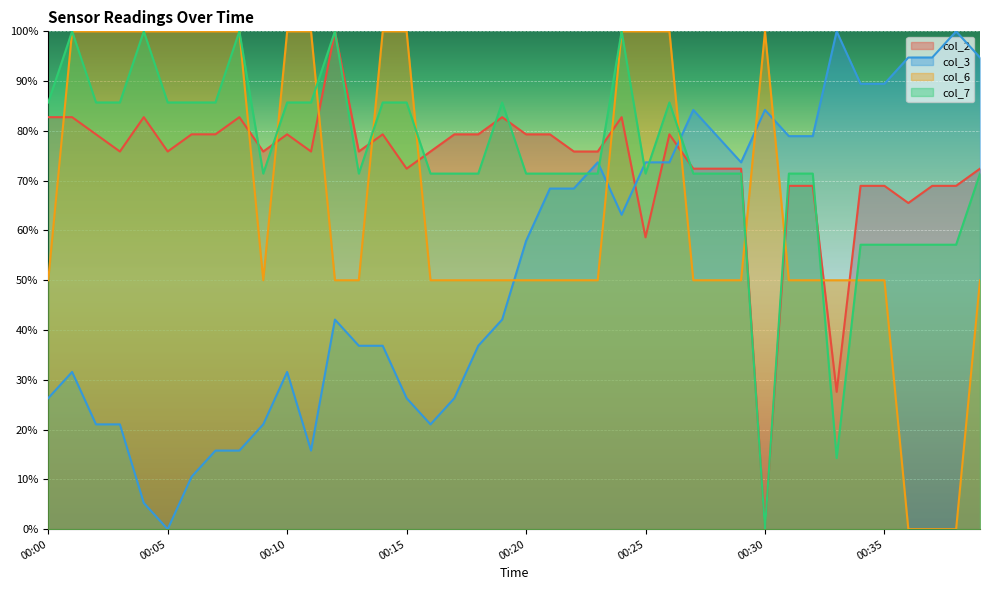

How many intersections are there between col_2 and col_3?

3